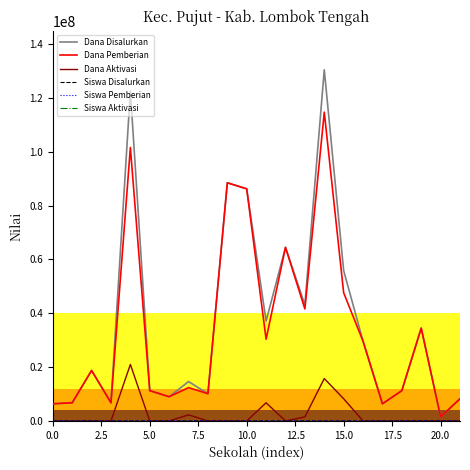

What is the greatest value displayed?

130500000